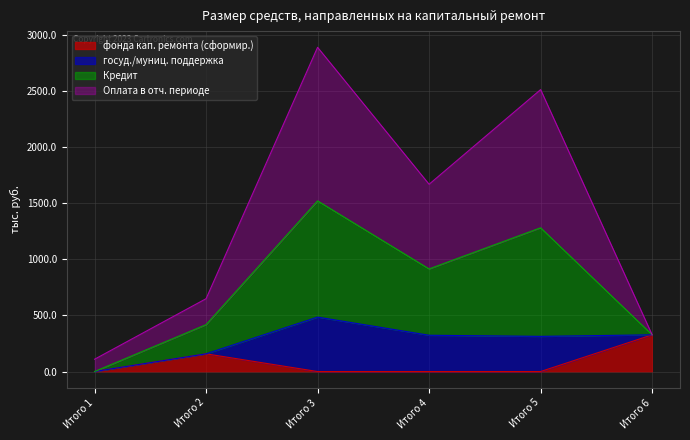

The фонда кап. ремонта (сформир.) series shows 326.9 at Итого 6. True or false?

True